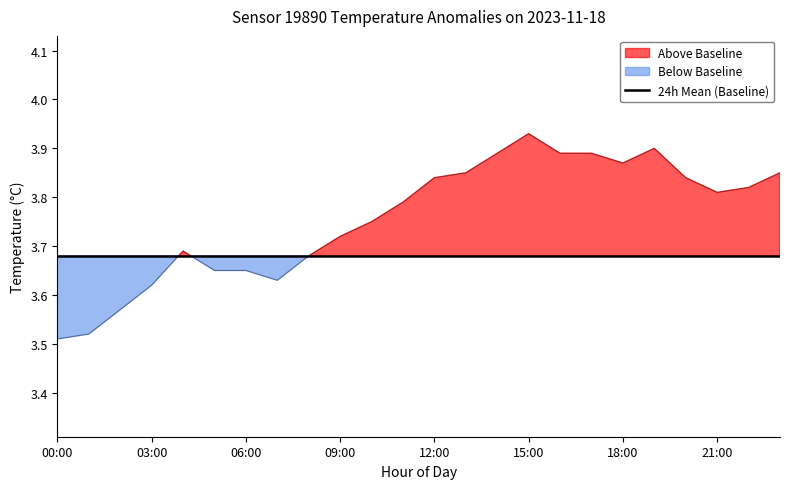

Is it true that the value at 17:00 is 0.8?

False